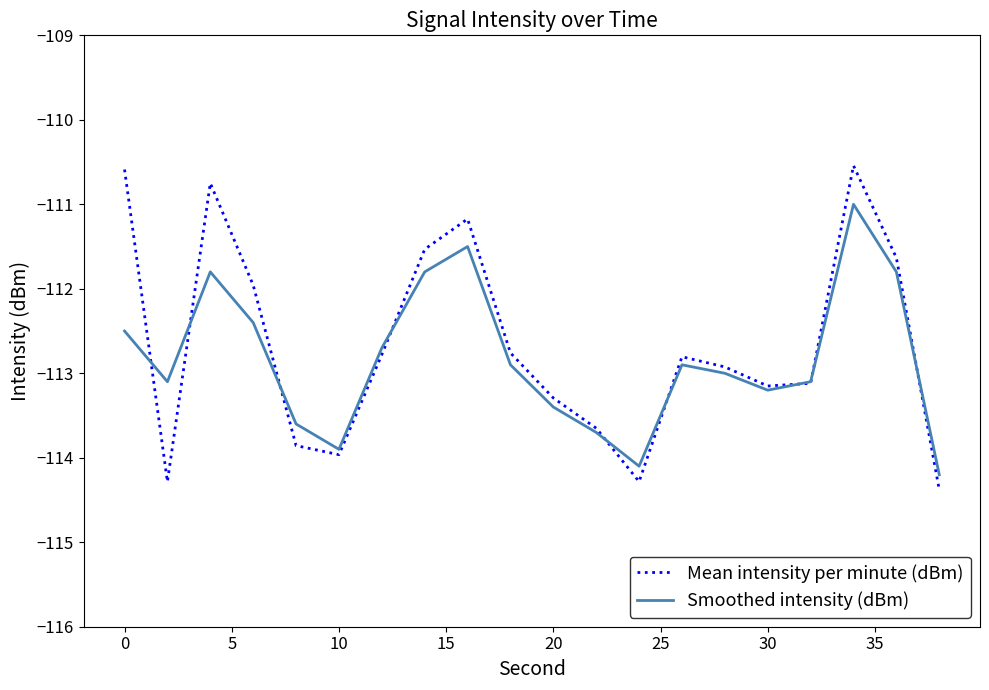

What are all the series names shown in the legend?

Mean intensity per minute (dBm), Smoothed intensity (dBm)